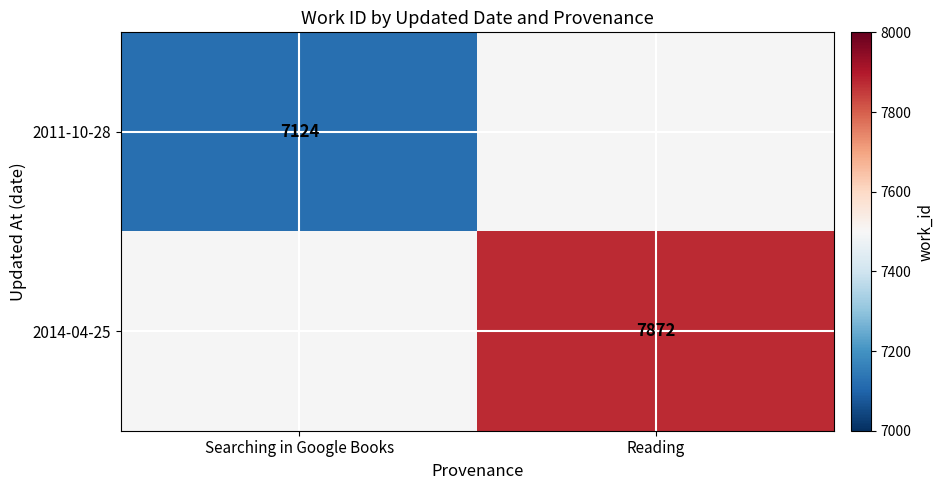

Which label corresponds to the smallest value in the chart?

Searching in Google Books